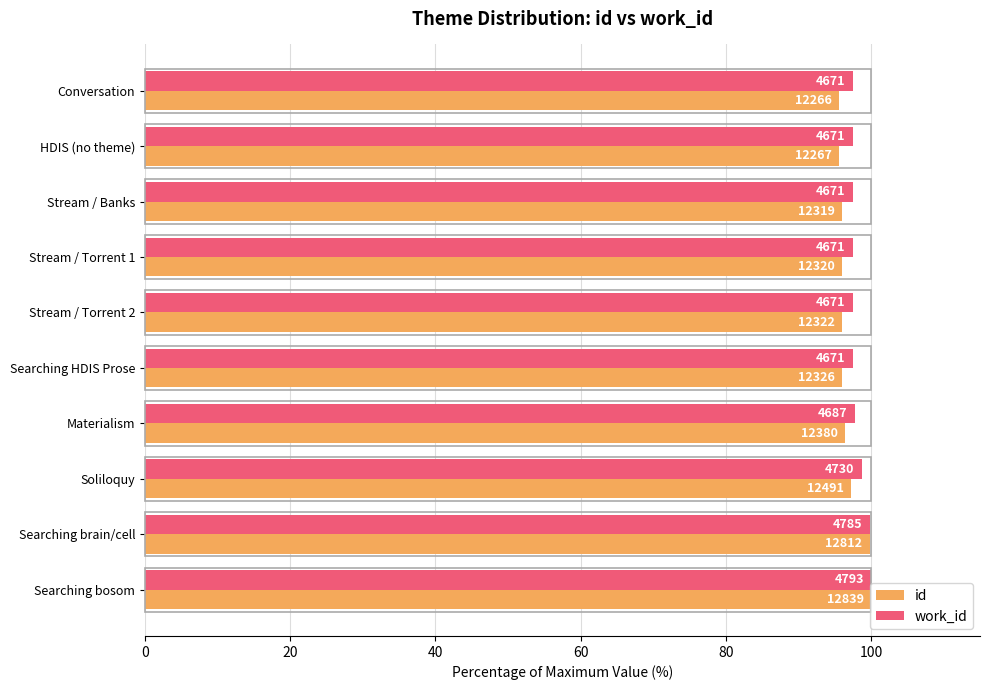

What are all the series names shown in the legend?

id, work_id